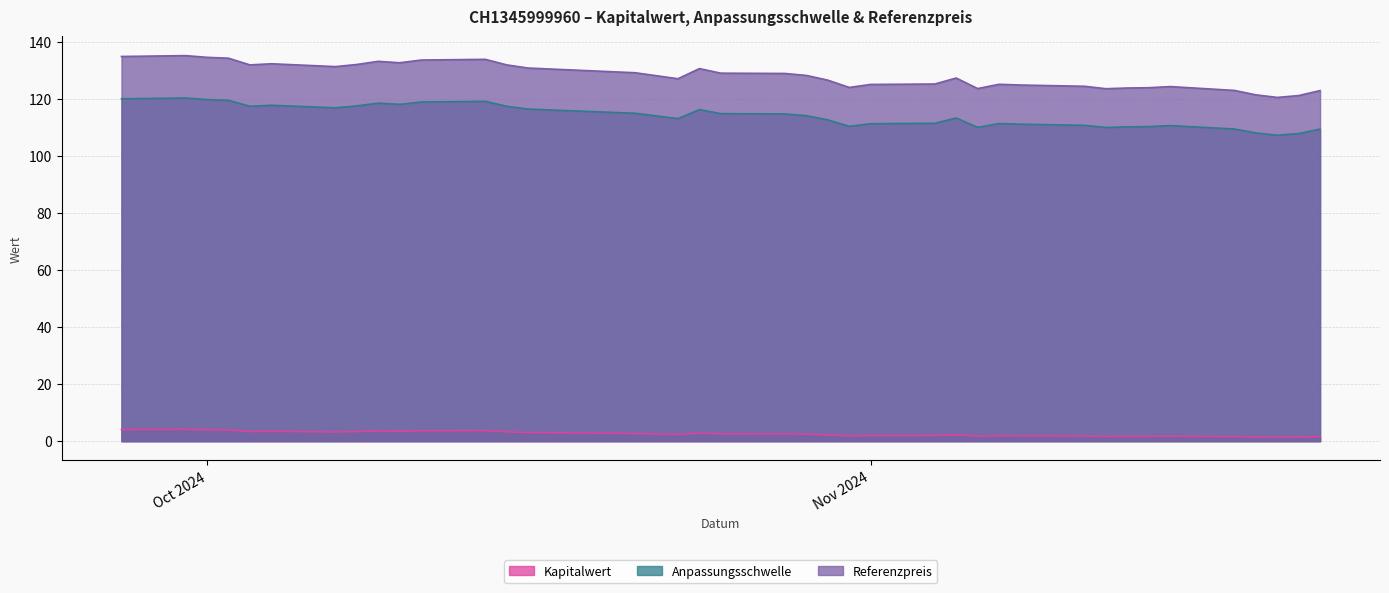

Where is Referenzpreis nearest to the value 127?

2024-10-23